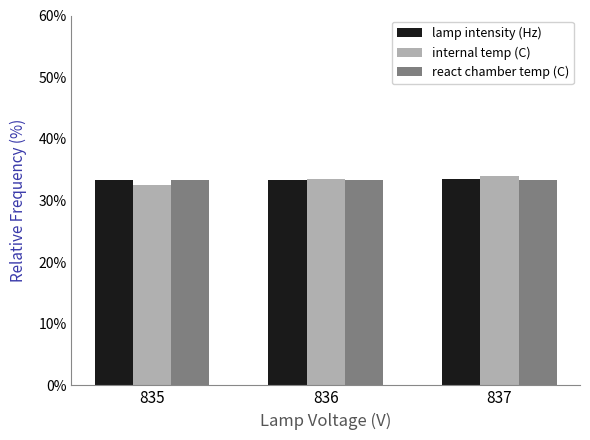

The value of react chamber temp (C) at 836 is 55.5. True or false?

False